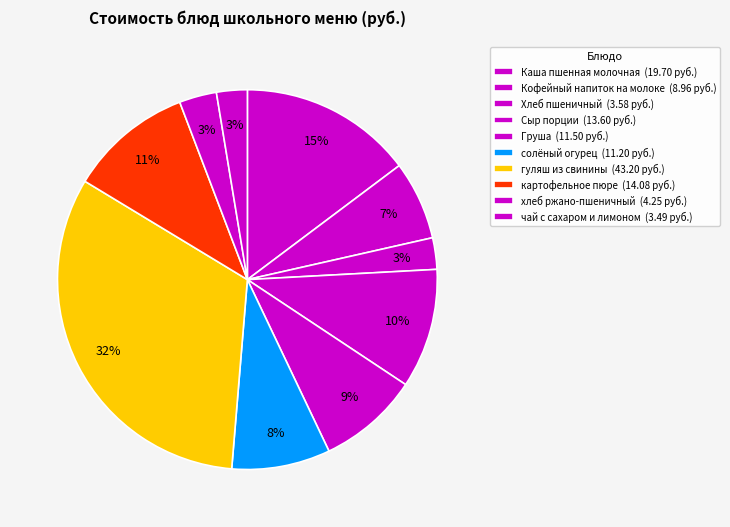

To the nearest percent, what percentage of the pie is Хлеб пшеничный?

3%